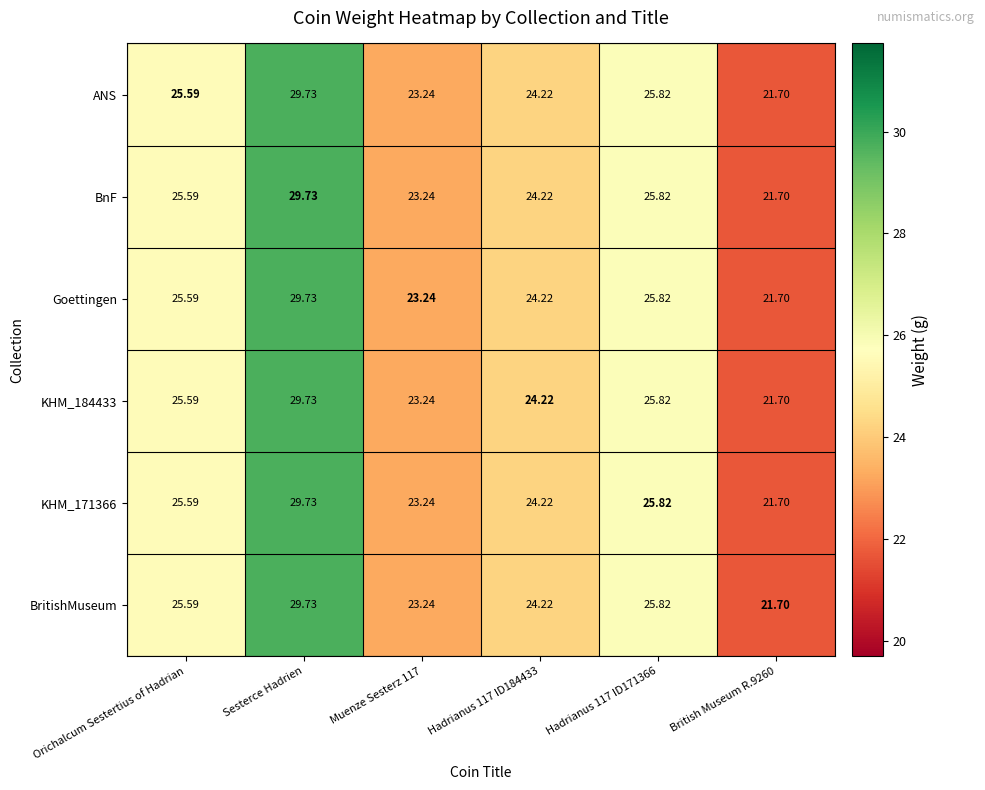

Which label corresponds to the largest value in the chart?

Sesterce Hadrien